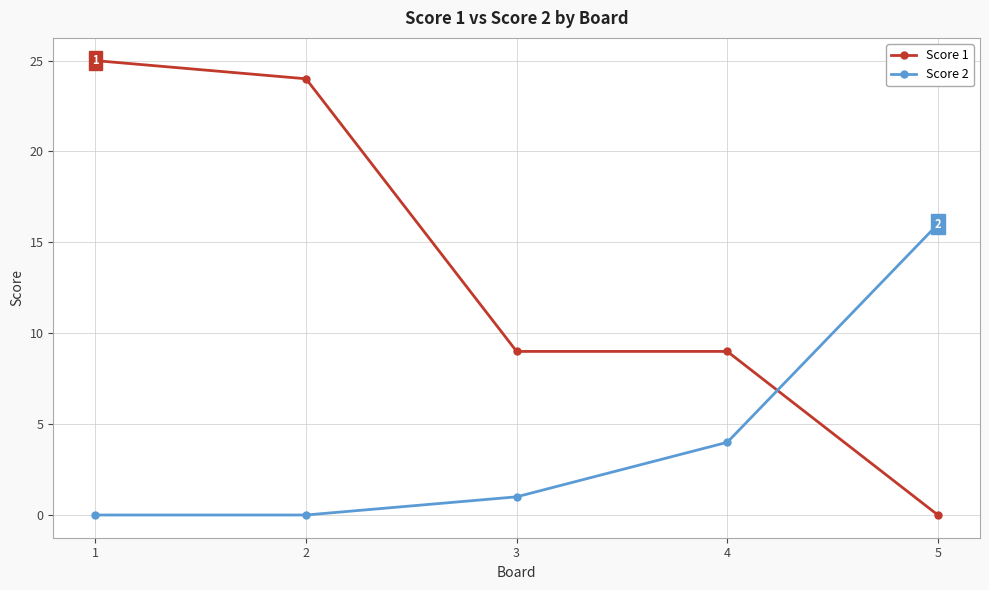

What is the sum of all Score 1 values?

67